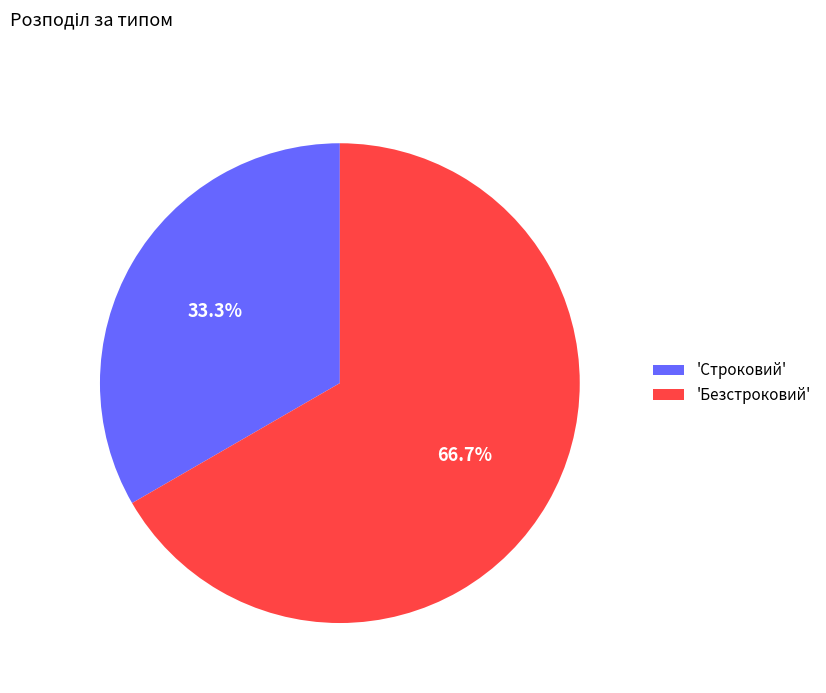

How many slices are in this pie chart?

2